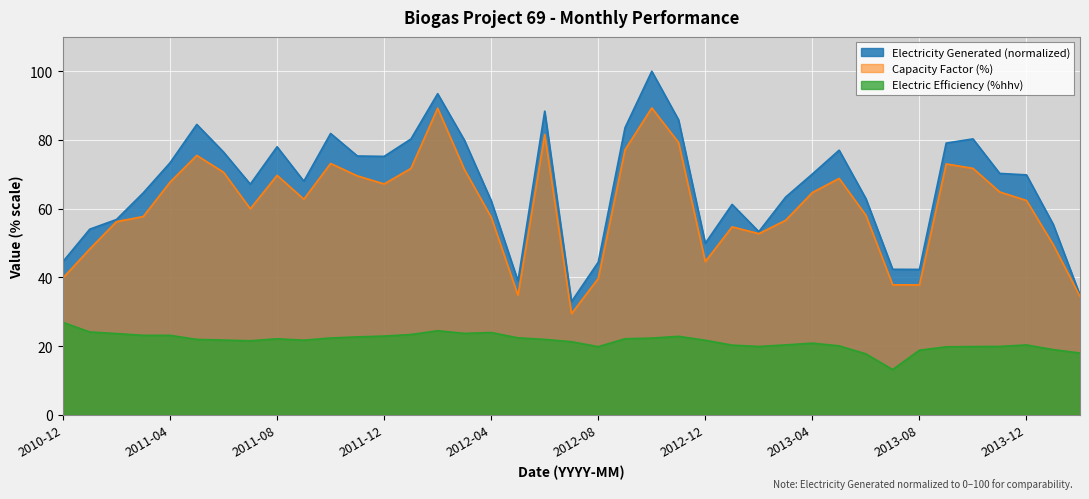

Between 2012-12 and 2012-02, which is larger?

2012-02